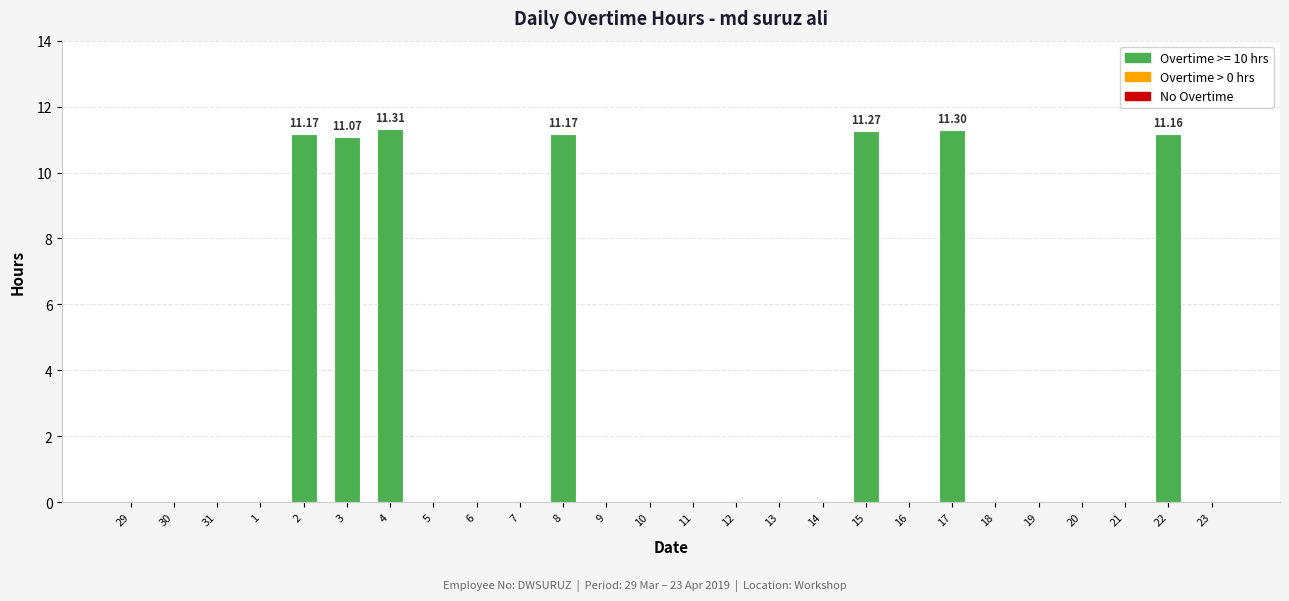

What is the change in value from 4 to 21?

-11.3